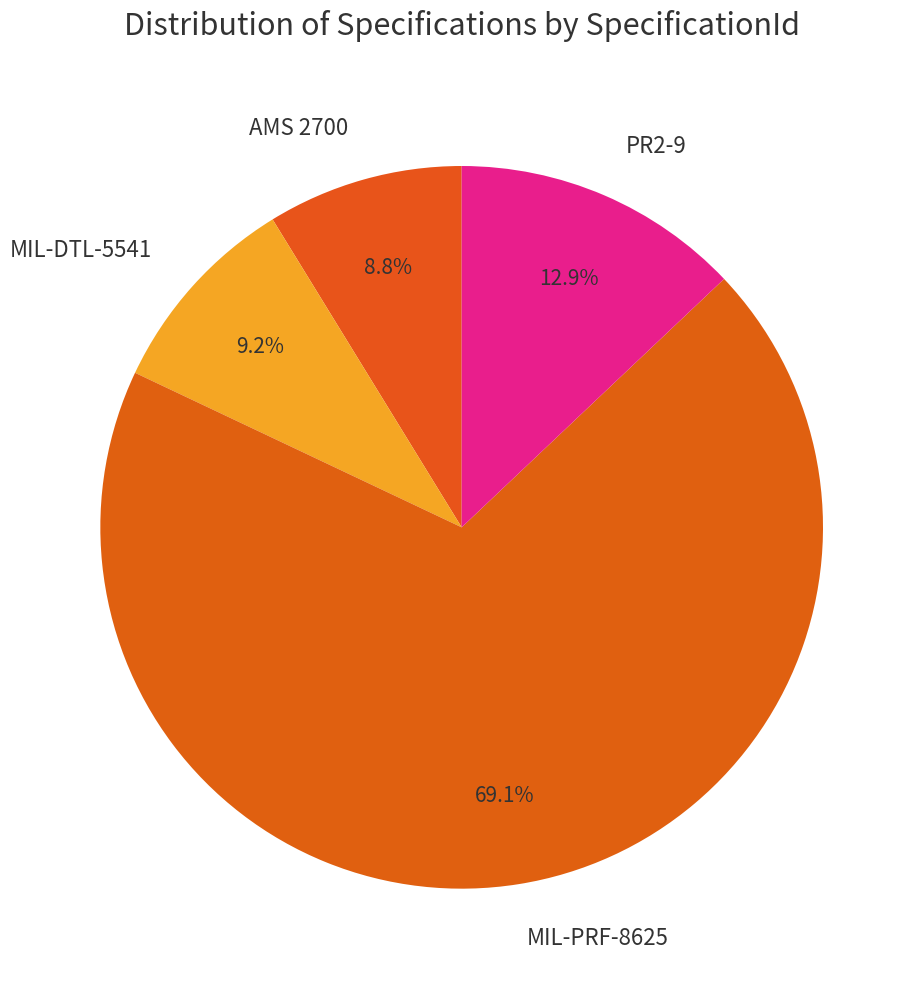

Is there a majority slice in this chart?

Yes